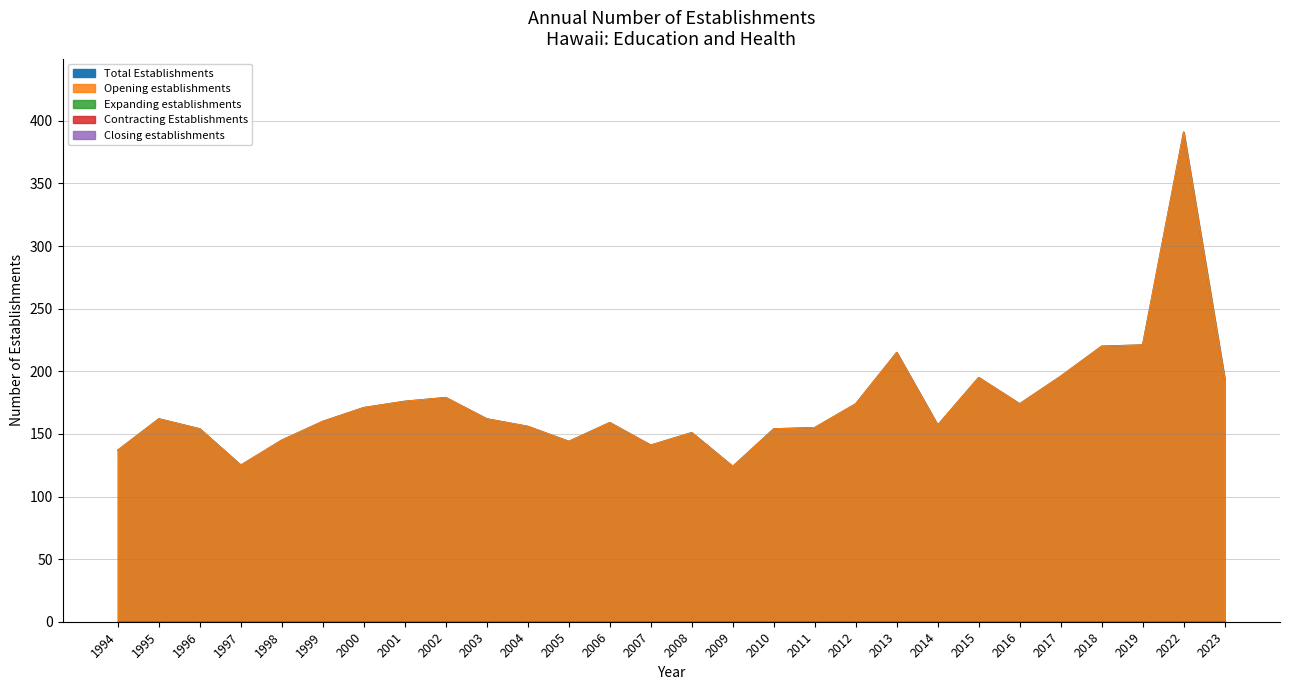

How many lines are shown in the chart?

5